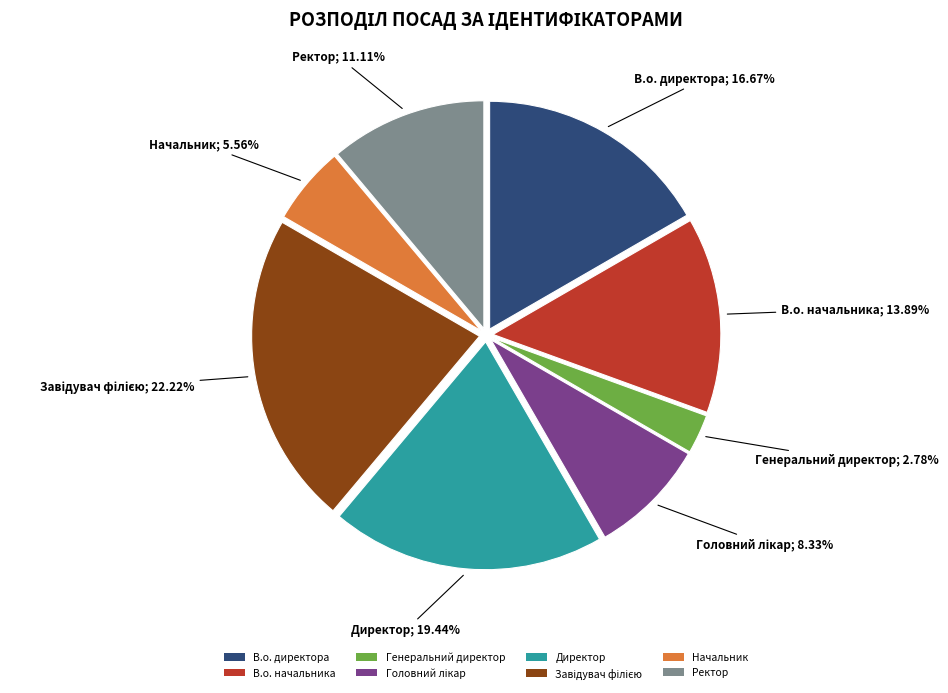

What is the smallest slice in the pie chart?

Генеральний директор